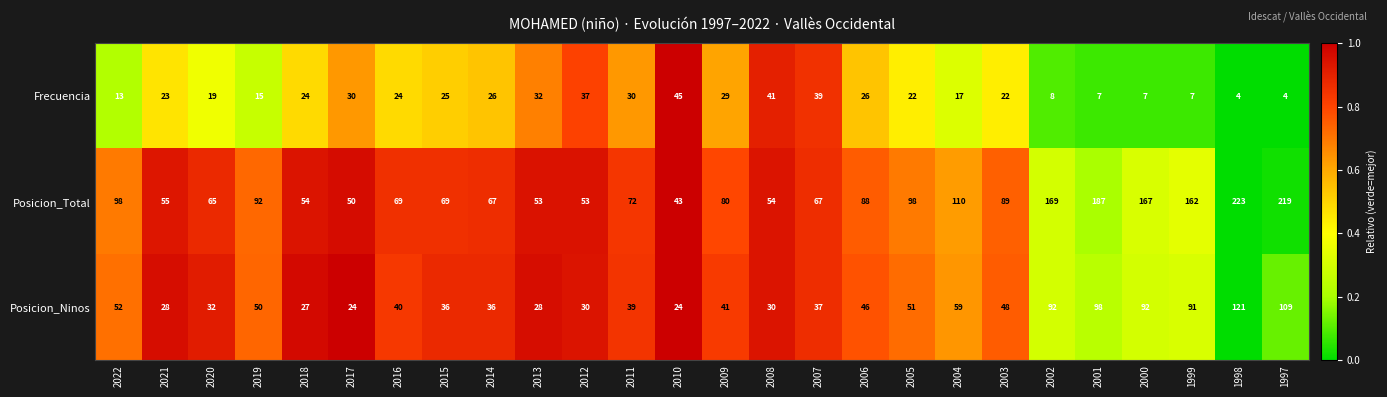

Which series changed the most between 2014 and 2008?

Frecuencia